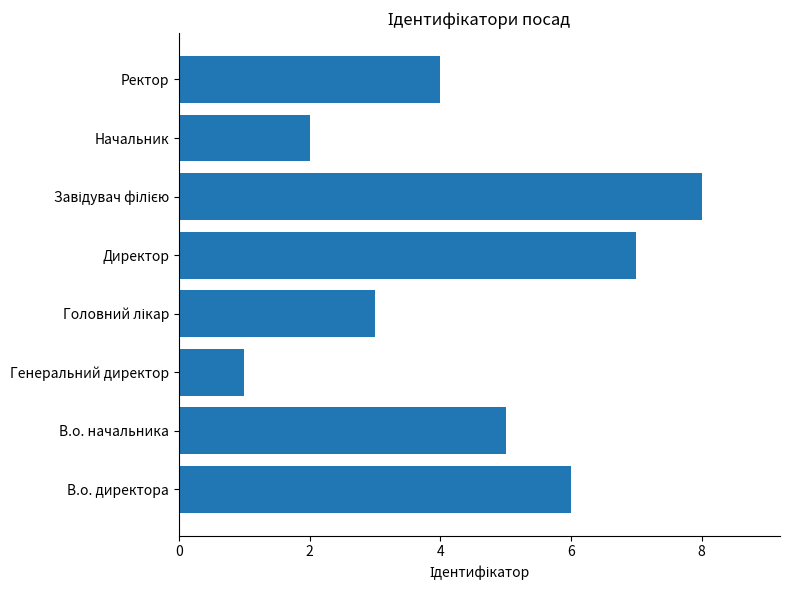

What is the change in value from Директор to Ректор?

-3